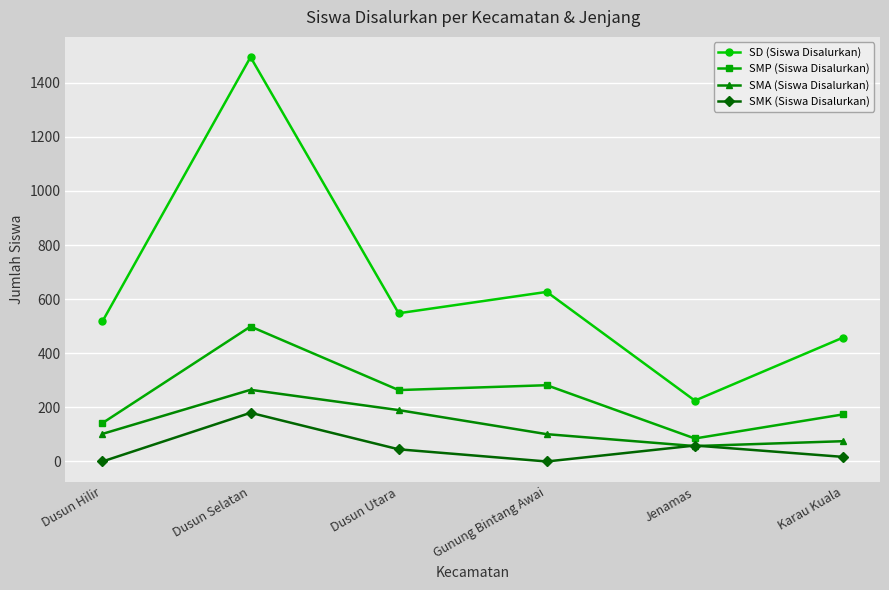

How many data points does each series have?

6